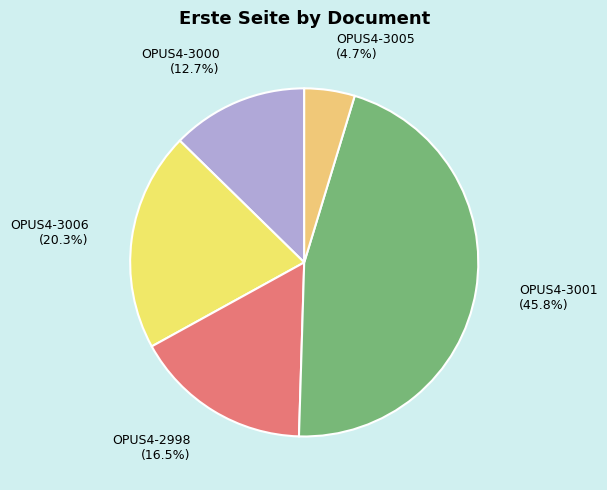

True or false: OPUS4-3001 accounts for 46% of the total.

True